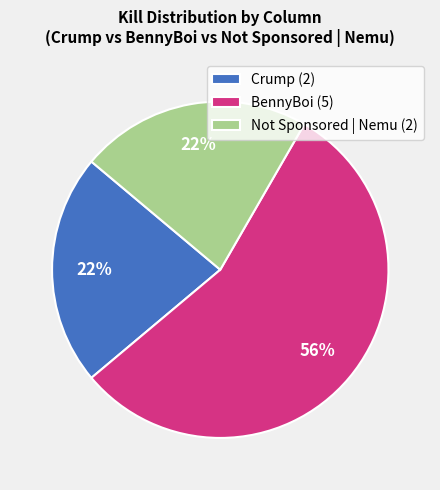

Is there any slice that represents more than half of the pie?

Yes